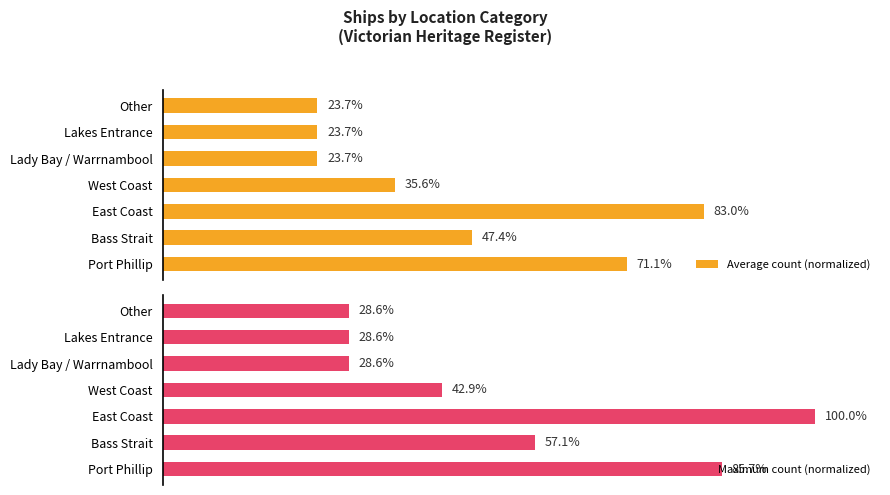

At which label is Average count (normalized) closest to 53?

Bass Strait